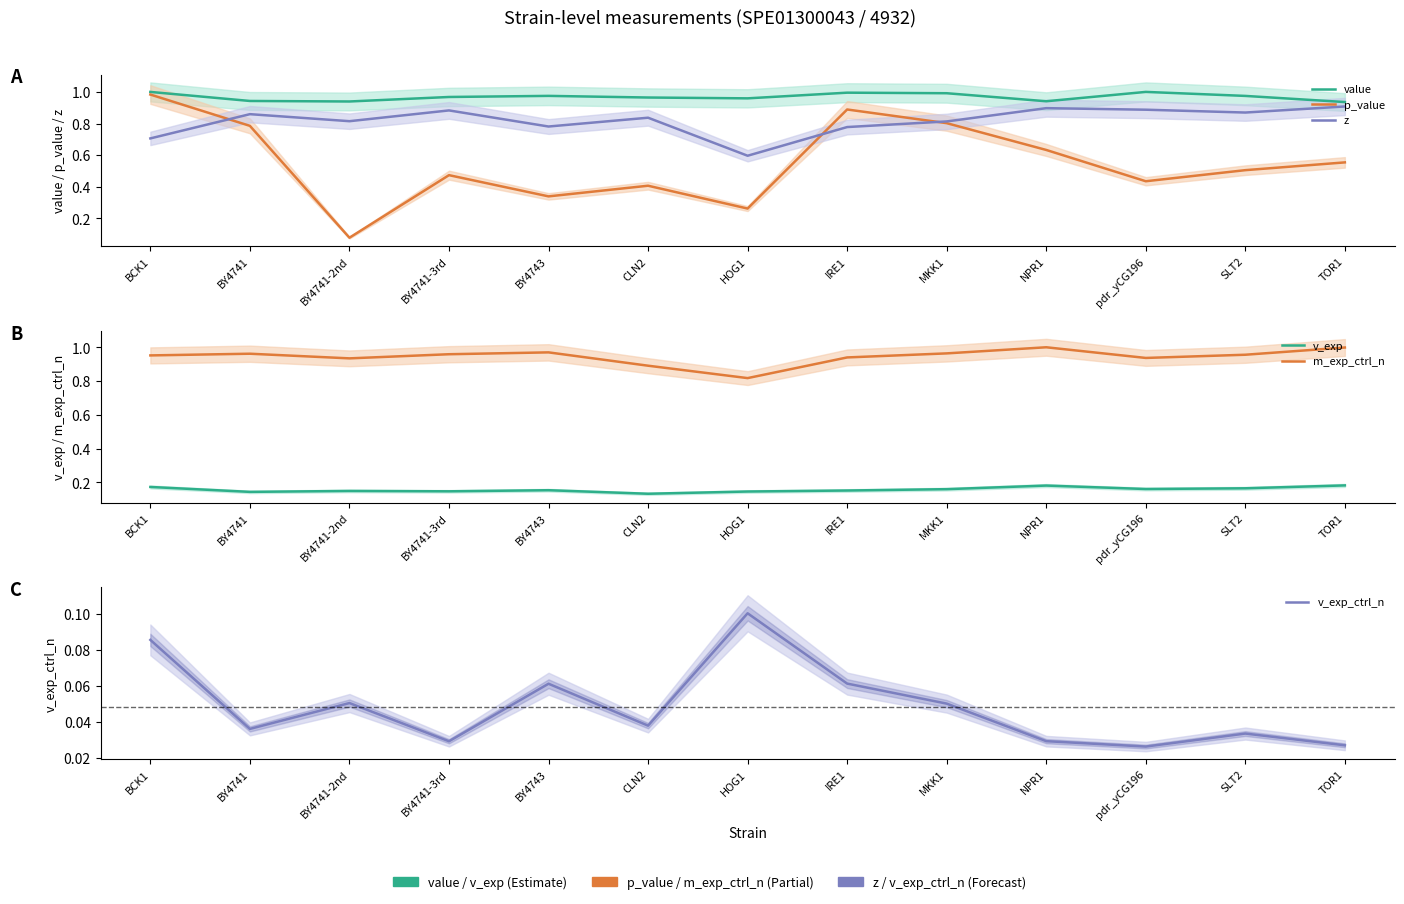

What position from the right is BY4743?

9